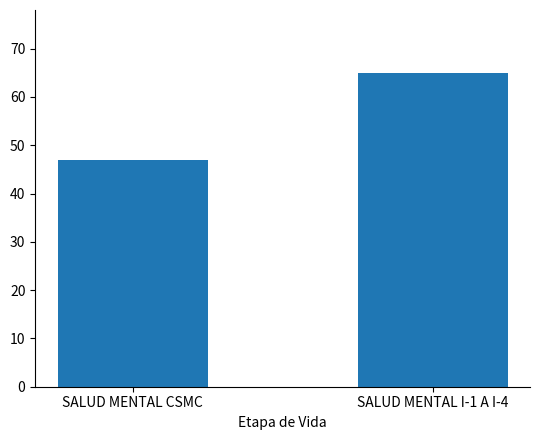

What position from the right is SALUD MENTAL CSMC?

2